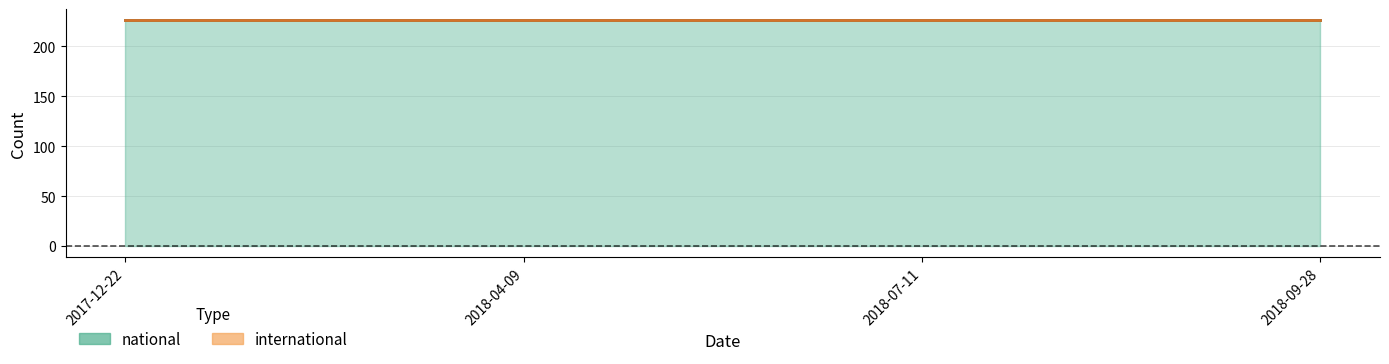

True or false: international and national cross at least once.

False